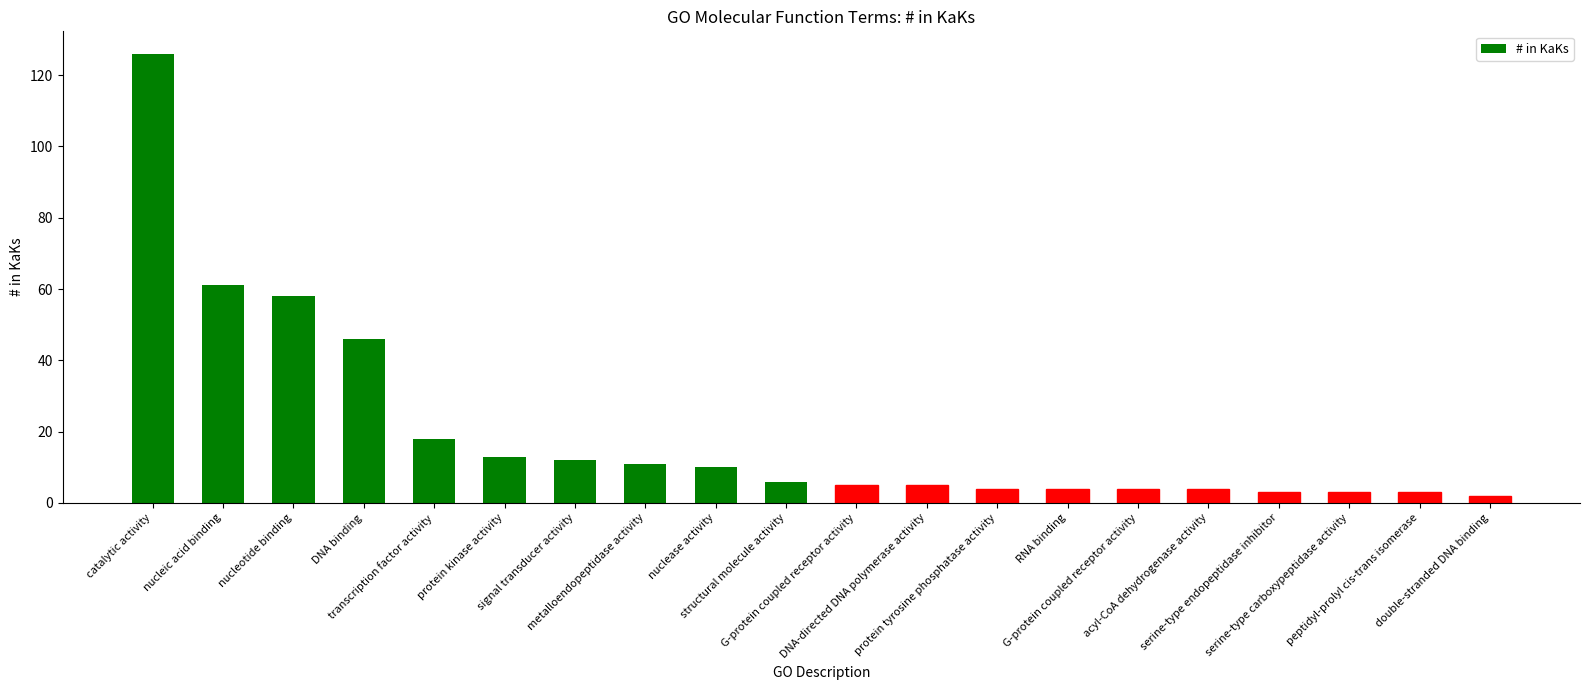

Where does the data first go above 6?

catalytic activity